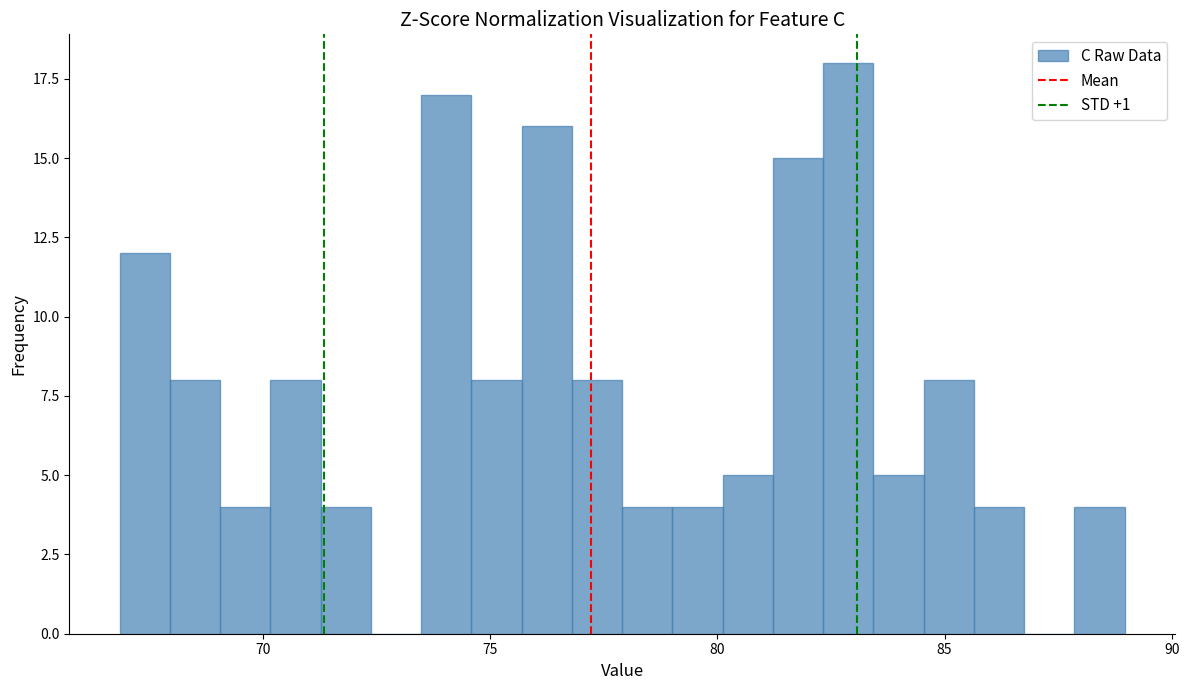

Around what value on the x-axis is the tallest bar? Give the approximate position of its centre, as read against the axis.

83.0